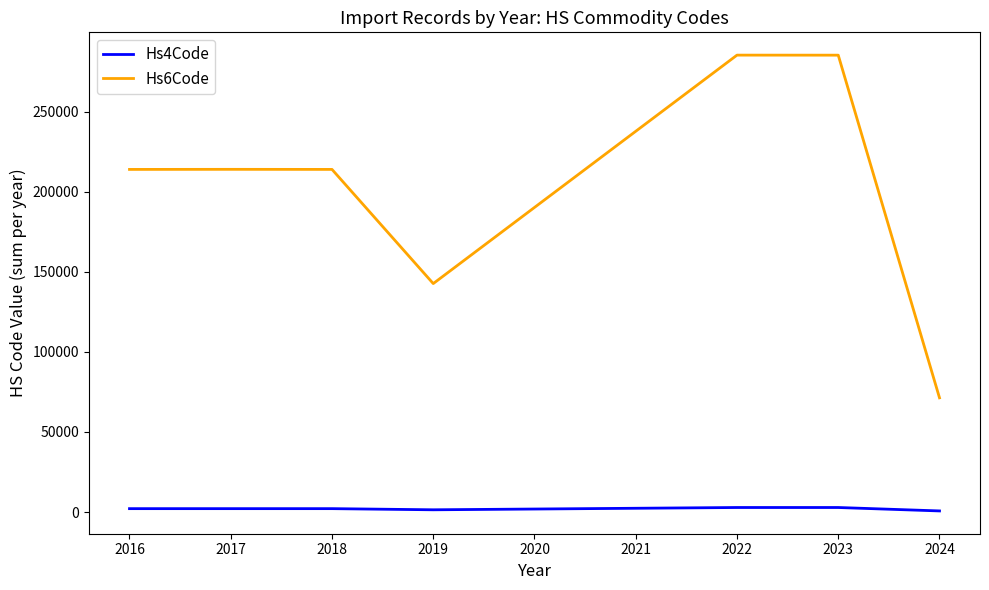

List the series in order of their peak value, lowest first.

Hs4Code, Hs6Code